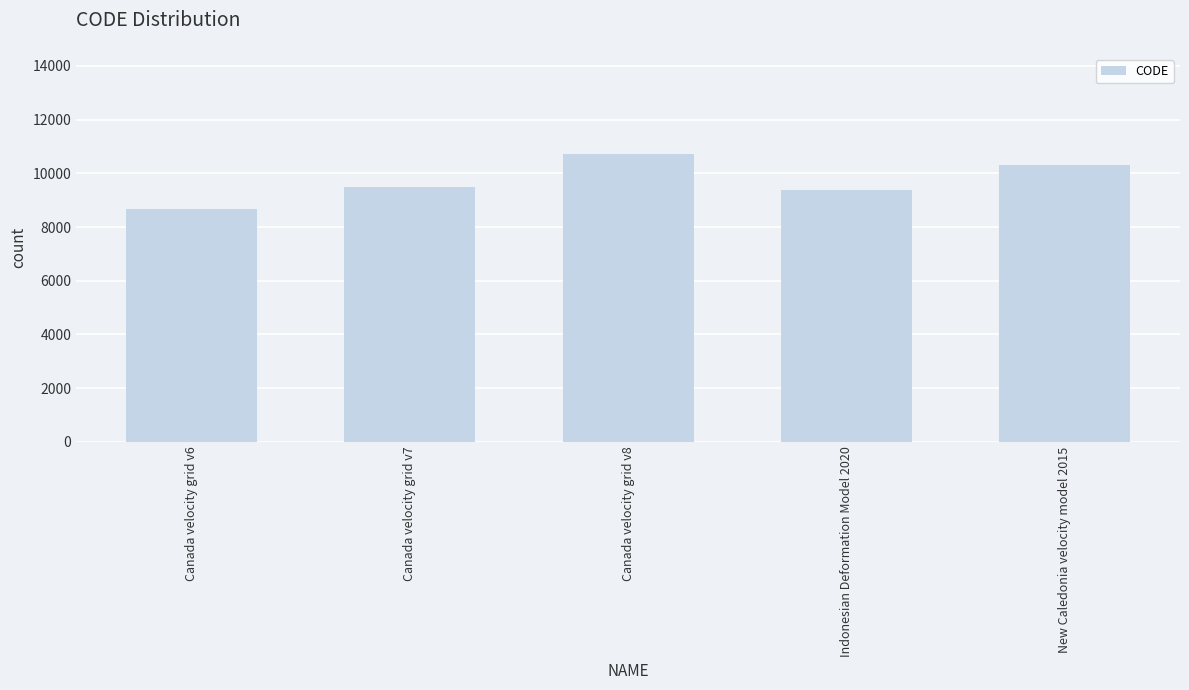

The value at Canada velocity grid v8 is 4712. True or false?

False